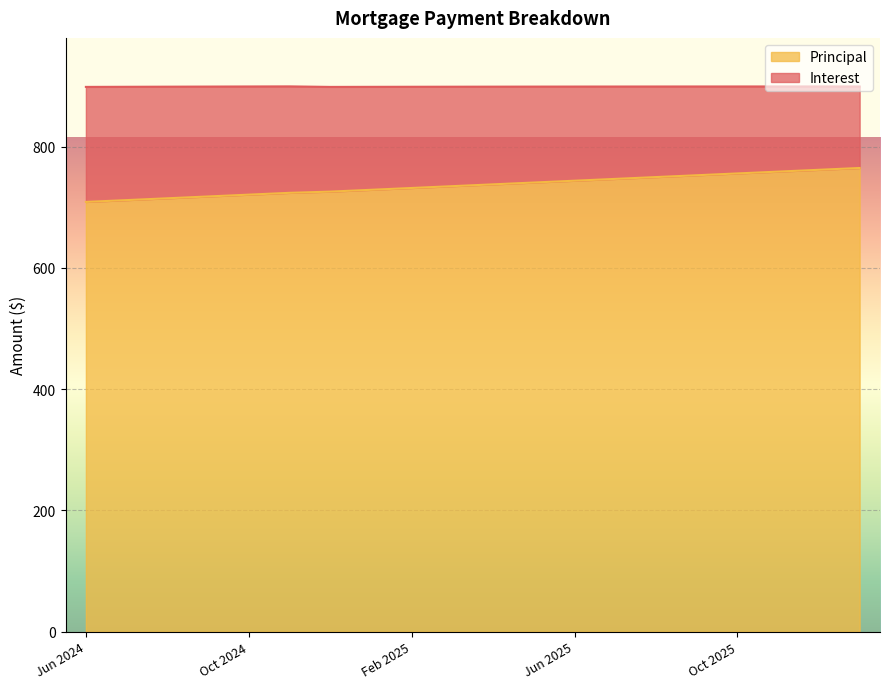

What is the label of the 18th point from the right?

Aug 2024